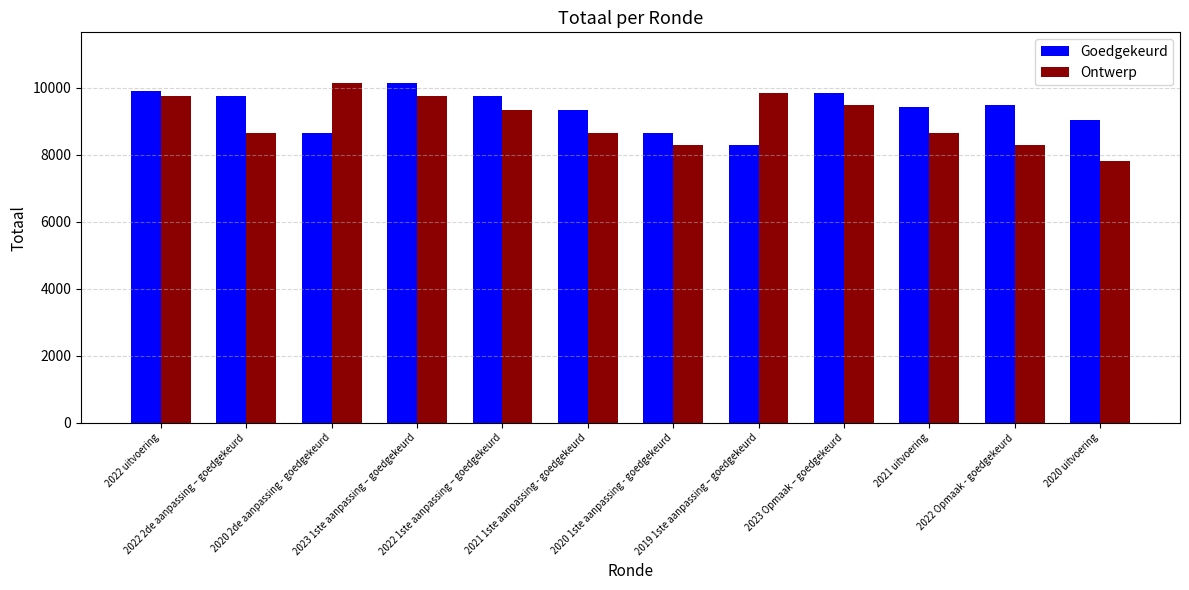

Is it true that Goedgekeurd equals 16434 at 2022 2de aanpassing – goedgekeurd?

False